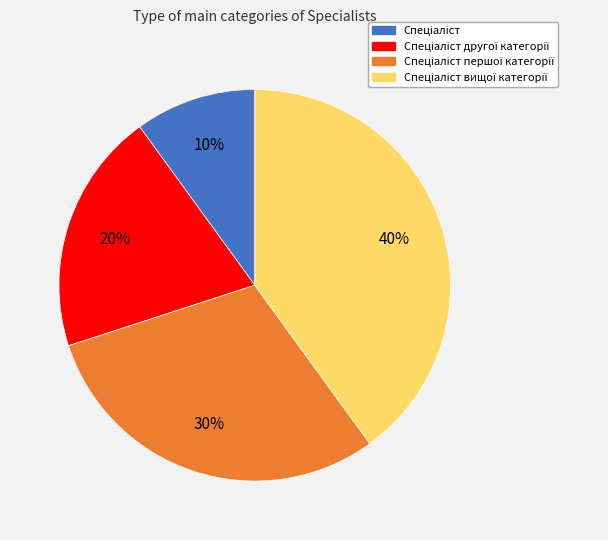

Is there any slice that represents more than half of the pie?

No